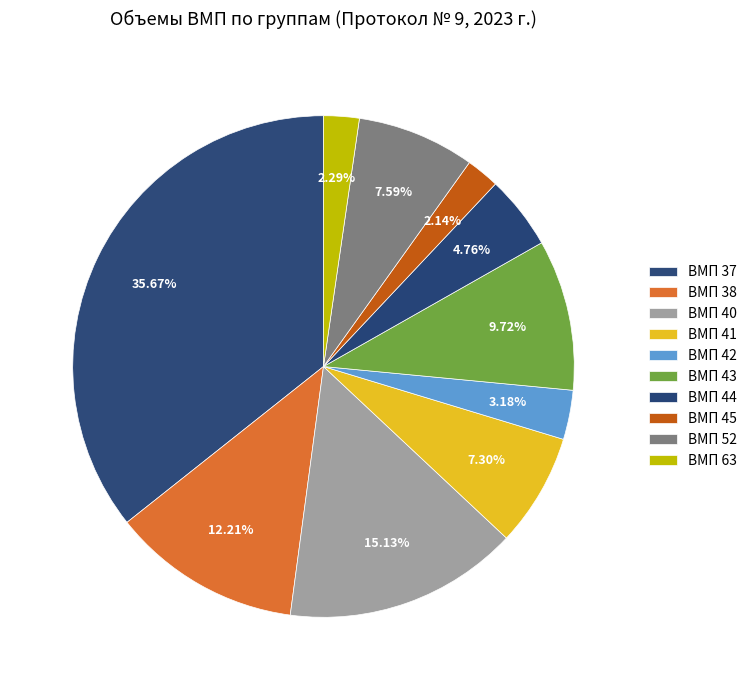

What percentage is NOT represented by ВМП 37?

64.3%